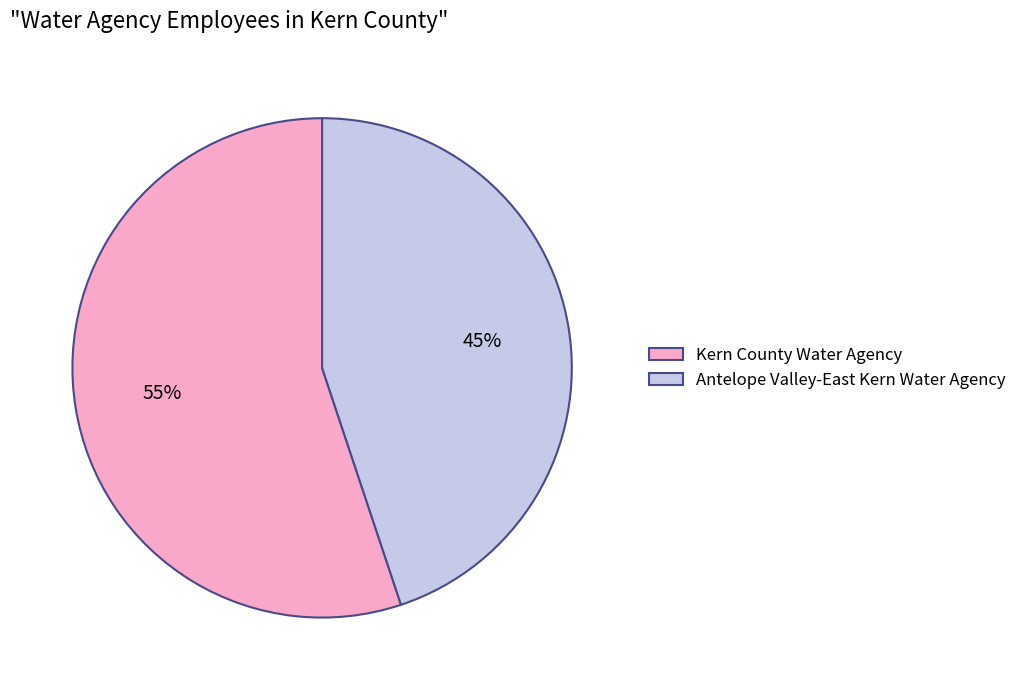

What is the ratio of the value at Antelope Valley-East Kern Water Agency to the value at Kern County Water Agency?

0.8